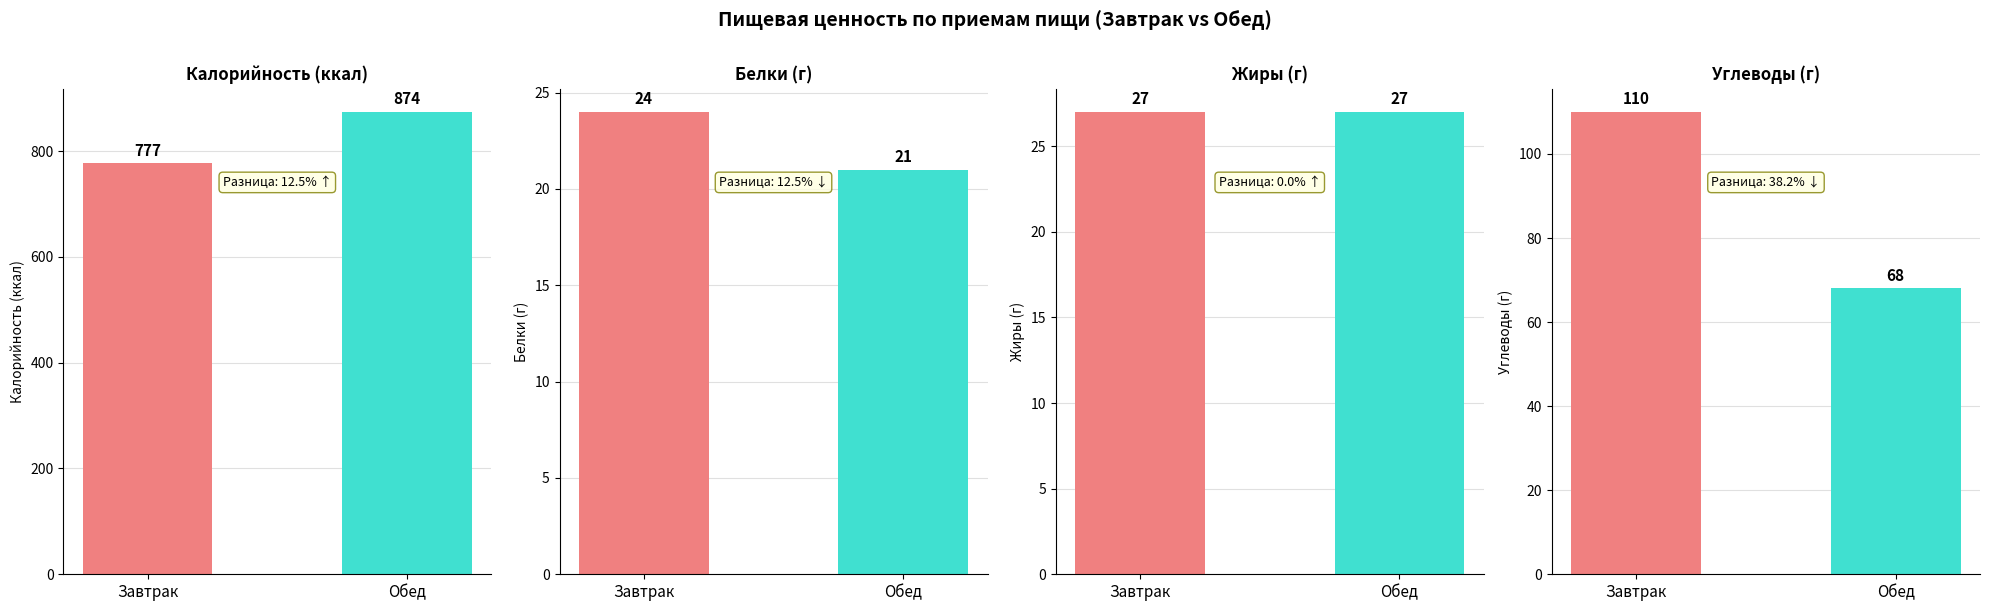

Which label corresponds to the smallest value in the chart?

Обед